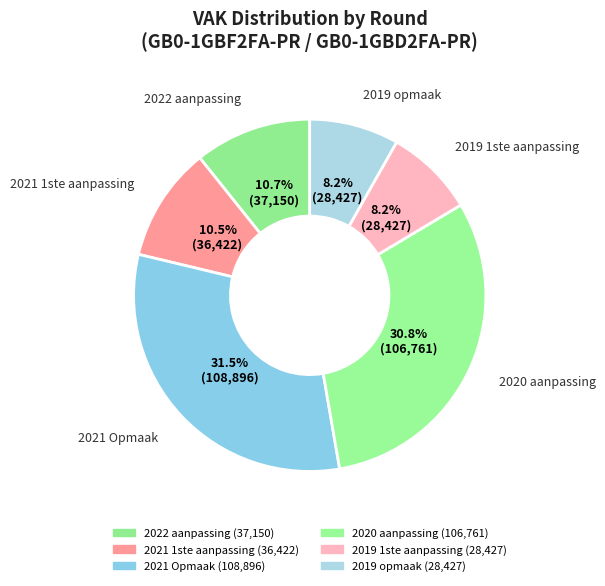

How many slices are in this pie chart?

6